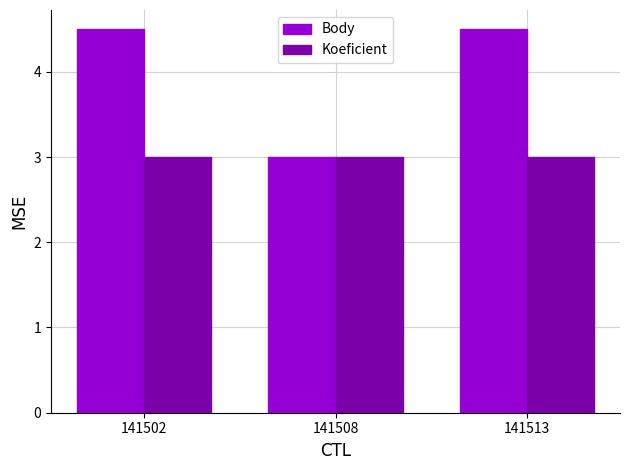

The value of Koeficient at 141513 is 5.1. True or false?

False